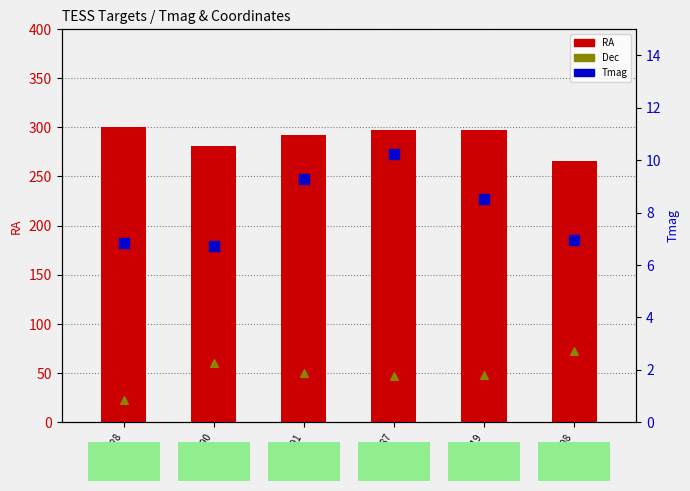

Which series reaches the maximum Y coordinate?

RA